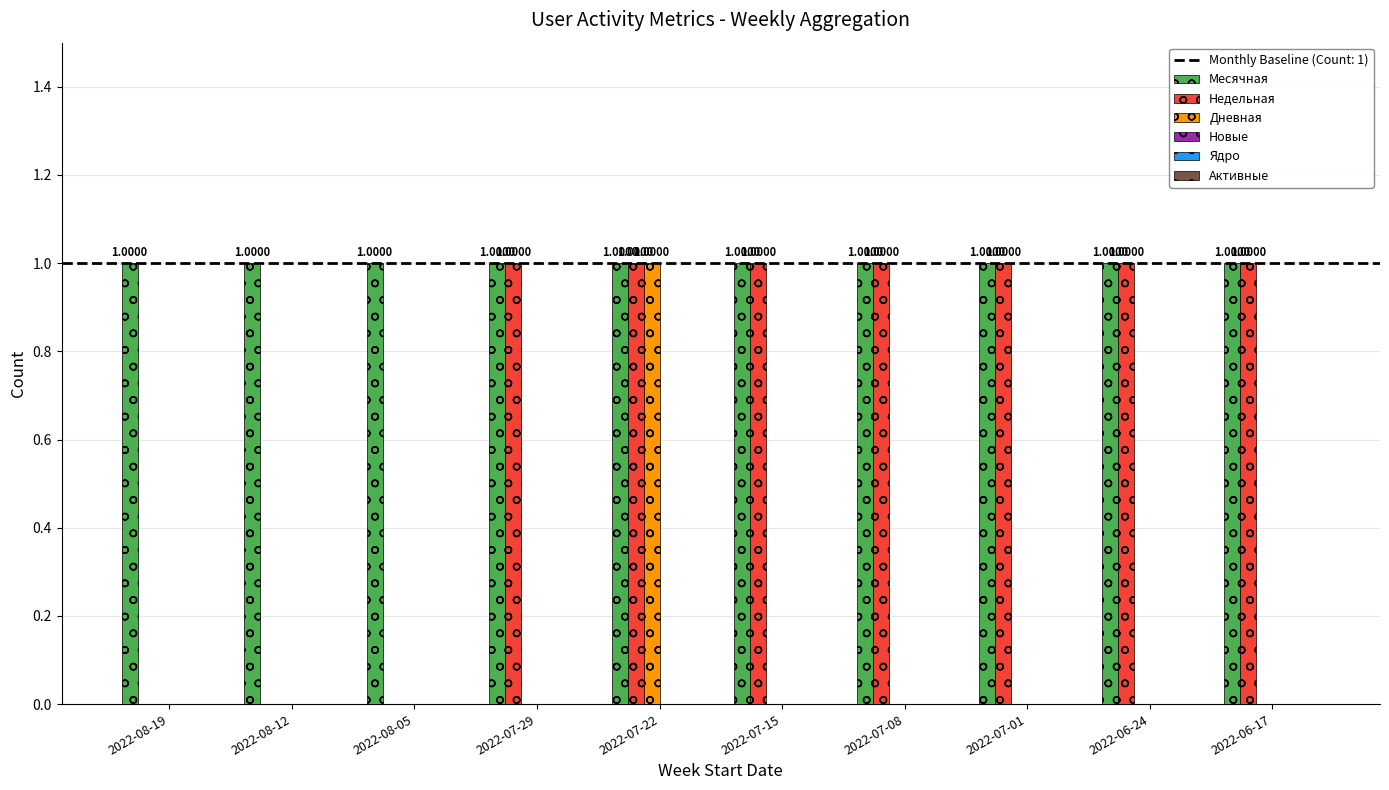

How many series are shown in this chart?

3